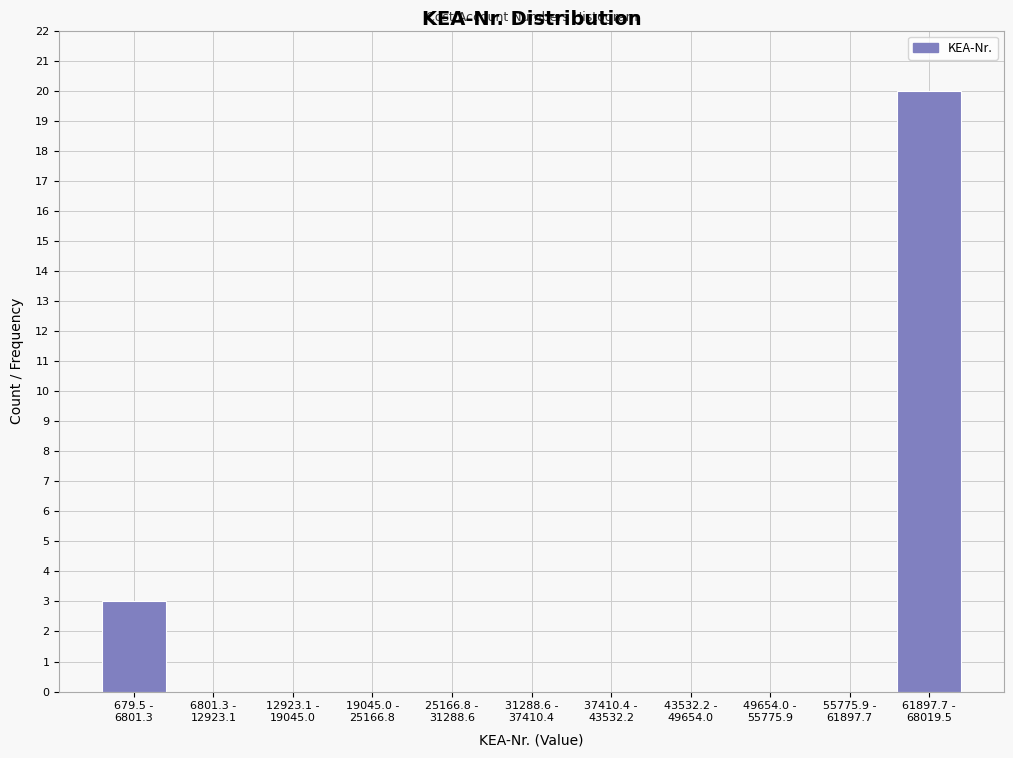

What is the greatest value displayed?

20